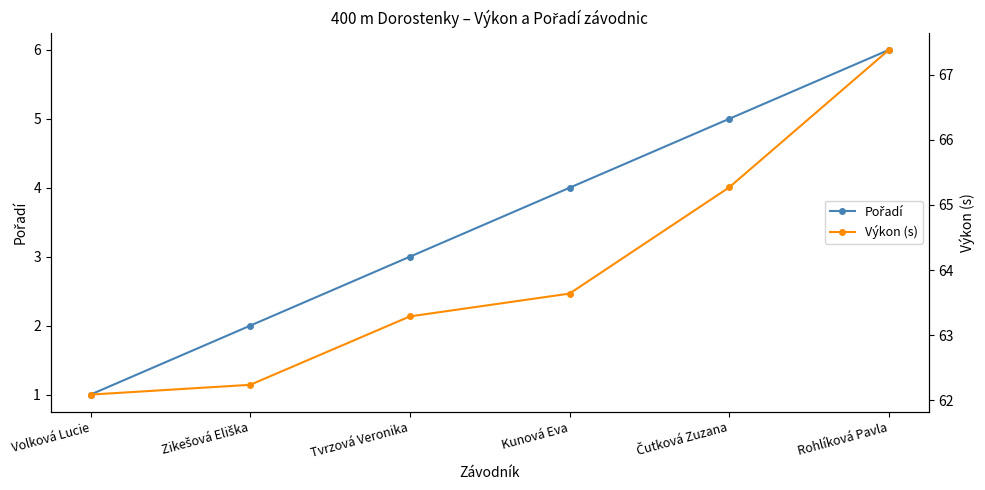

Rank the series by their maximum value, from lowest to highest.

Pořadí, Výkon (s)